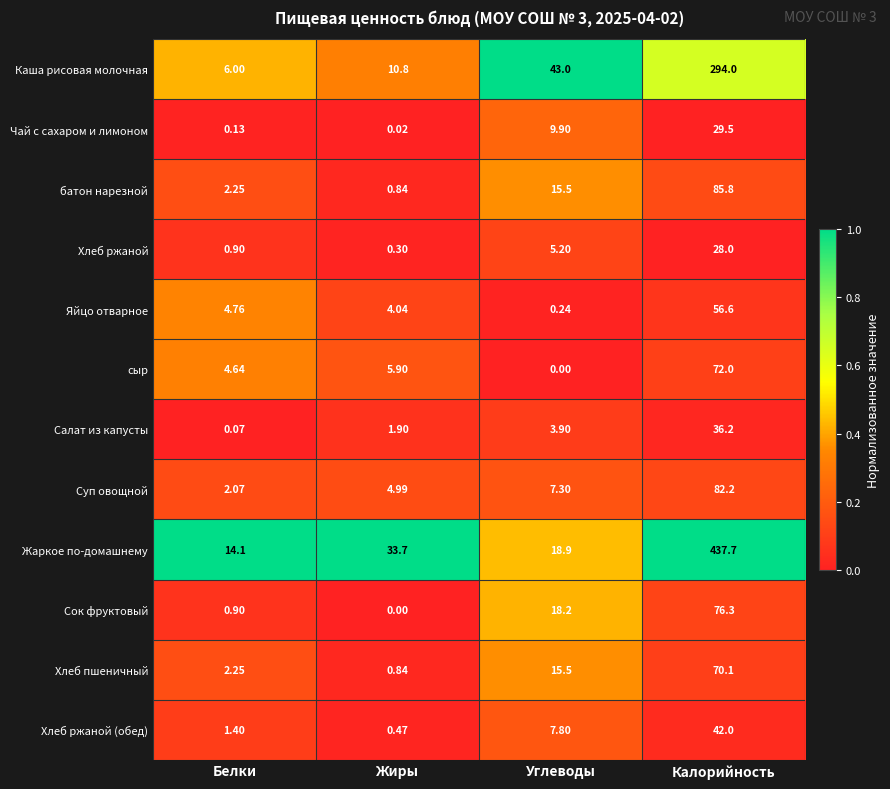

List the labels in order of Яйцо отварное value, smallest first.

Углеводы, Жиры, Белки, Калорийность